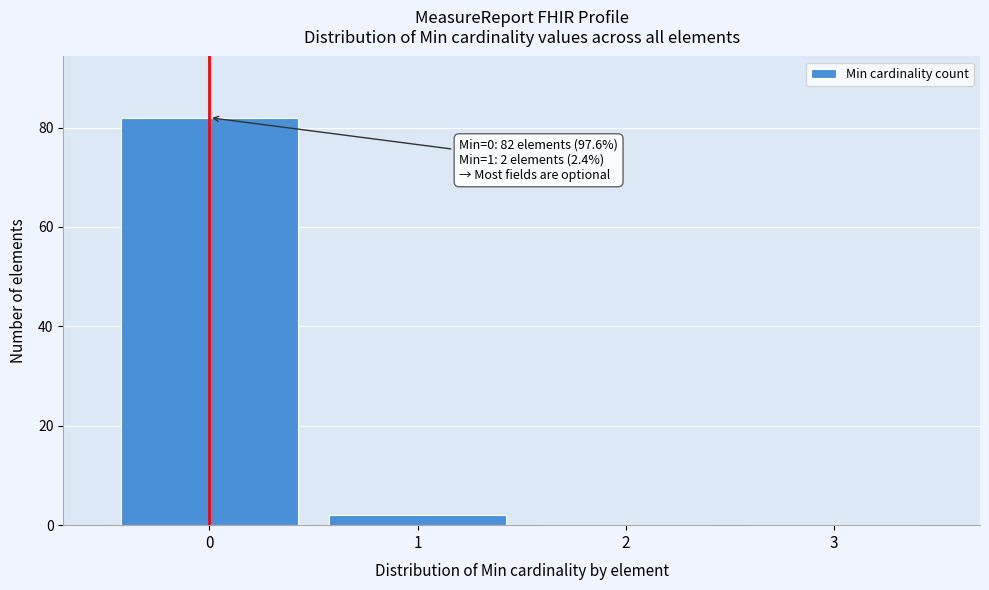

Which range on the x-axis has the tallest bar?

-0.5 to 0.5